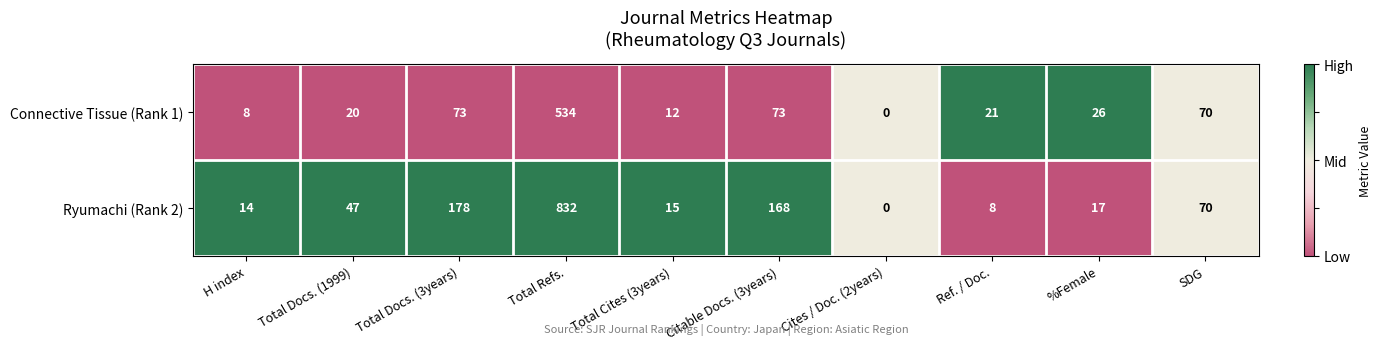

Is it true that Connective Tissue (Rank 1) equals 10 at H index?

False